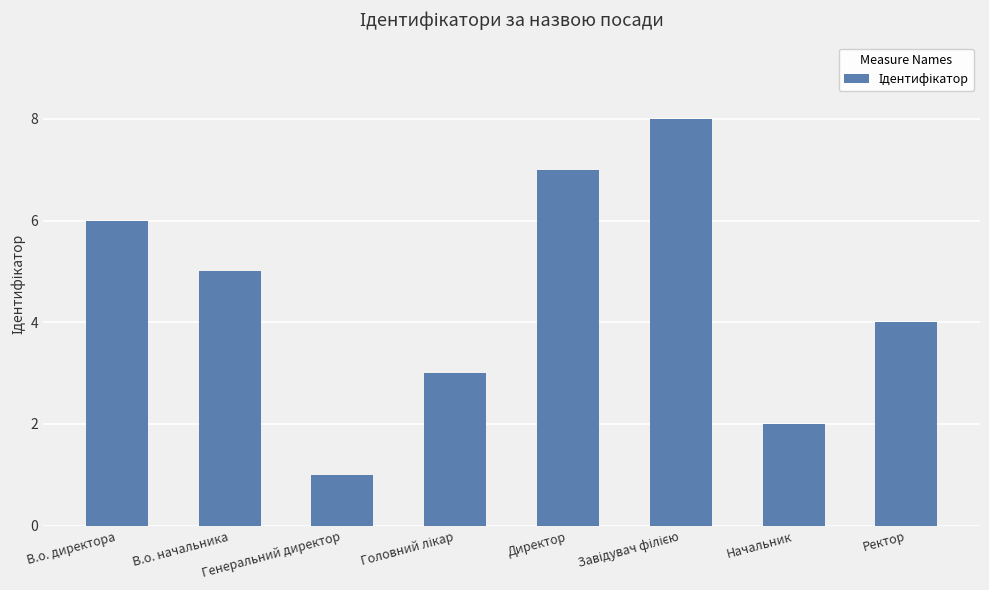

Read the value at Ректор.

4